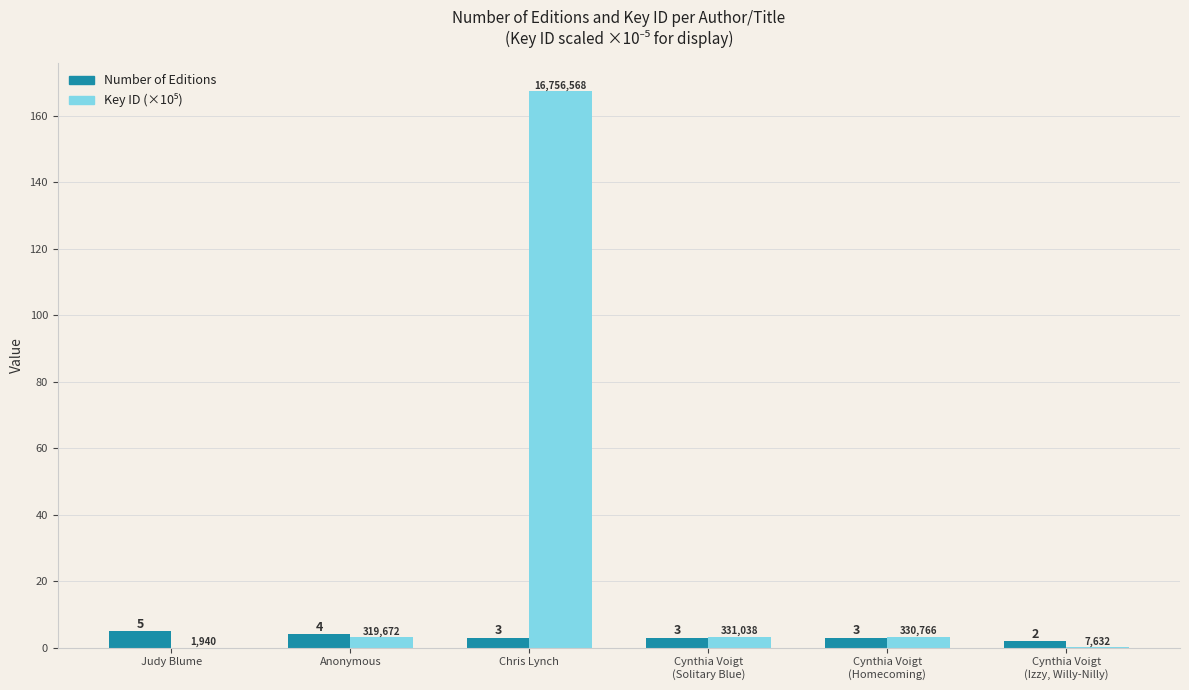

How many Number of Editions values are between 3 and 4?

4